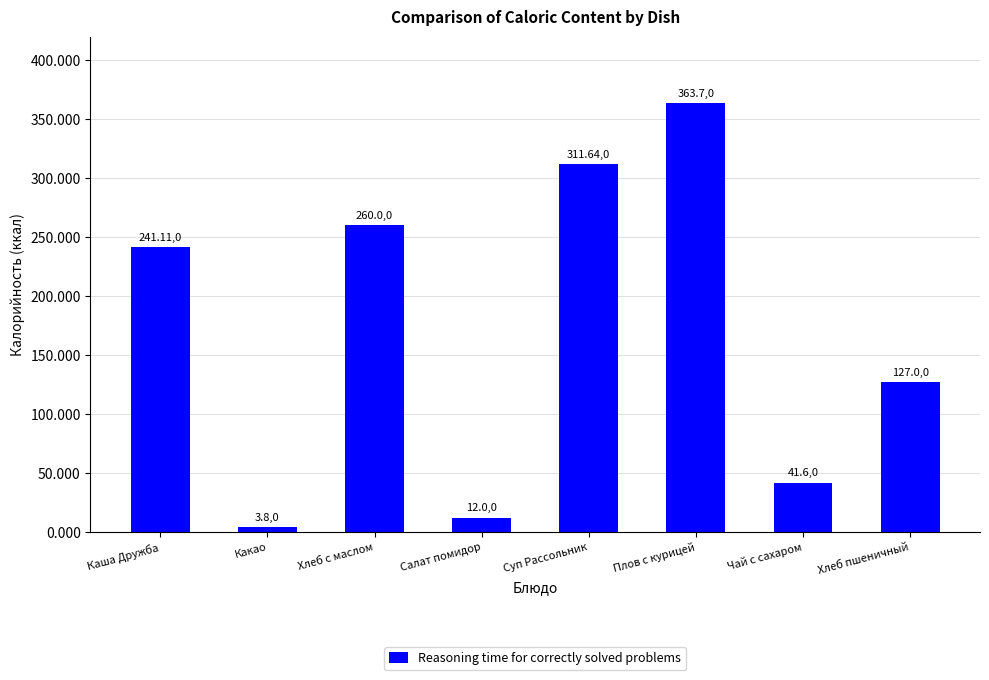

Approximately how many times larger is the value at Салат помидор compared to Какао?

3.2